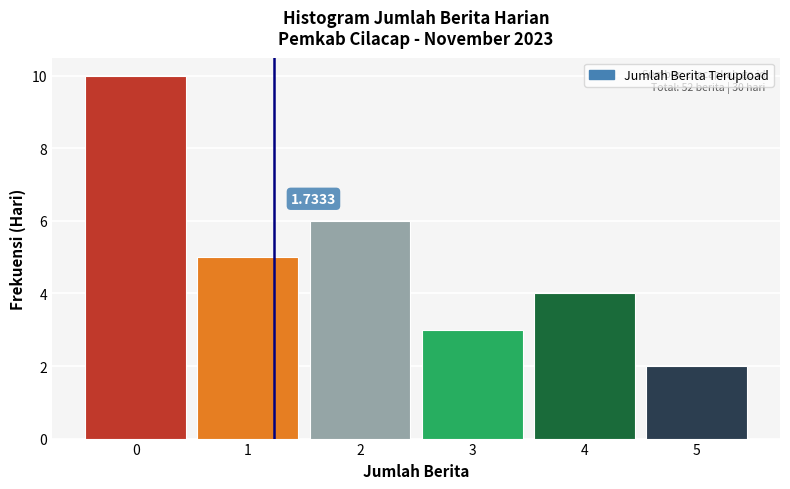

What is the ratio of the value at 3 to the value at 5?

1.5